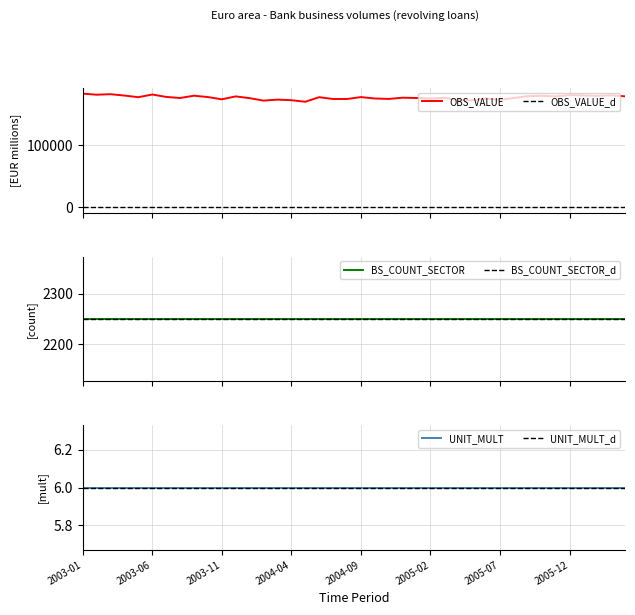

What is the minimum value for OBS_VALUE?

169500.0